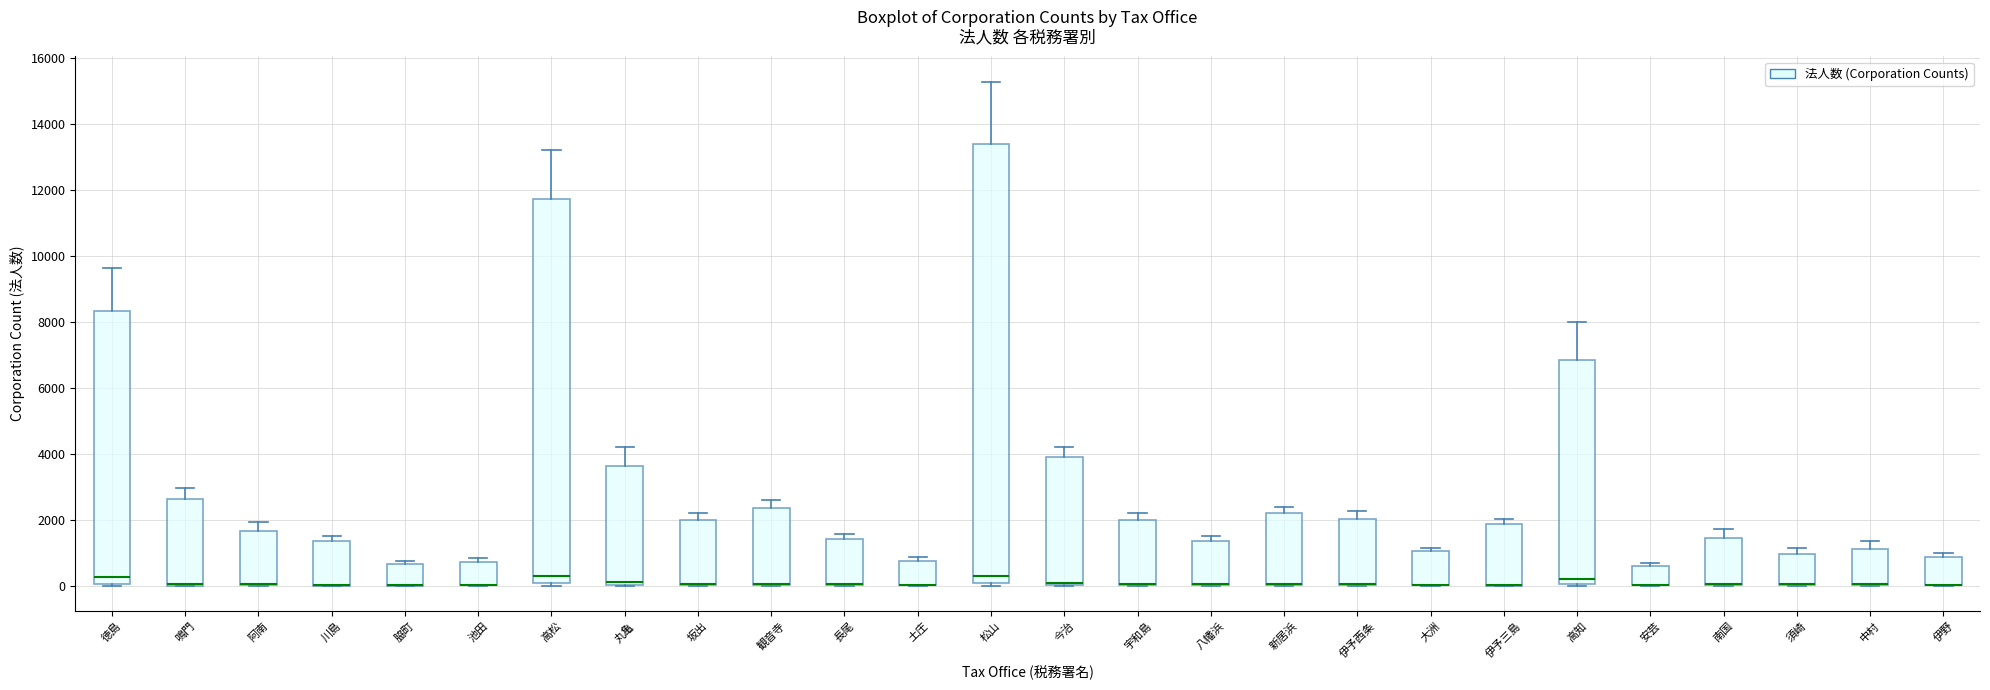

Reading left to right, read every box against the y-axis: the position of its median line, the range the box covers, and the ends of its whiskers. The values are not printed on the chart, so give them approximately, as read against the axis.

徳島: median 200, box 0 to 8400, whiskers 0 to 9600
鳴門: median 0 (drawn on the box's lower edge), box 0 to 2600, whiskers 0 to 3000
阿南: median 0 (drawn on the box's lower edge), box 0 to 1600, whiskers 0 to 2000
川島: median 0 (drawn on the box's lower edge), box 0 to 1400, whiskers 0 to 1600
脇町: median 0 (drawn on the box's lower edge), box 0 to 600, whiskers 0 to 800
池田: median 0 (drawn on the box's lower edge), box 0 to 800, whiskers 0 to 800 (just above the box's upper edge)
高松: median 200, box 0 to 11800, whiskers 0 (just below the box's lower edge) to 13200
丸亀: median 200, box 0 to 3600, whiskers 0 to 4200
坂出: median 0 (drawn on the box's lower edge), box 0 to 2000, whiskers 0 to 2200
観音寺: median 0 (drawn on the box's lower edge), box 0 to 2400, whiskers 0 to 2600
長尾: median 0 (drawn on the box's lower edge), box 0 to 1400, whiskers 0 to 1600
土庄: median 0 (drawn on the box's lower edge), box 0 to 800, whiskers 0 to 800 (just above the box's upper edge)
松山: median 200, box 0 to 13400, whiskers 0 (just below the box's lower edge) to 15200
今治: median 0 (just above the box's lower edge), box 0 to 4000, whiskers 0 to 4200
宇和島: median 0 (drawn on the box's lower edge), box 0 to 2000, whiskers 0 to 2200
八幡浜: median 0 (drawn on the box's lower edge), box 0 to 1400, whiskers 0 to 1600
新居浜: median 0 (drawn on the box's lower edge), box 0 to 2200, whiskers 0 to 2400
伊予西条: median 0 (drawn on the box's lower edge), box 0 to 2000, whiskers 0 to 2200
大洲: median 0 (drawn on the box's lower edge), box 0 to 1000, whiskers 0 to 1200
伊予三島: median 0 (drawn on the box's lower edge), box 0 to 1800, whiskers 0 to 2000
高知: median 200, box 0 to 6800, whiskers 0 to 8000
安芸: median 0 (drawn on the box's lower edge), box 0 to 600, whiskers 0 to 600 (just above the box's upper edge)
南国: median 0 (drawn on the box's lower edge), box 0 to 1400, whiskers 0 to 1800
須崎: median 0 (drawn on the box's lower edge), box 0 to 1000, whiskers 0 to 1200
中村: median 0 (drawn on the box's lower edge), box 0 to 1200, whiskers 0 to 1400
伊野: median 0 (drawn on the box's lower edge), box 0 to 800, whiskers 0 to 1000